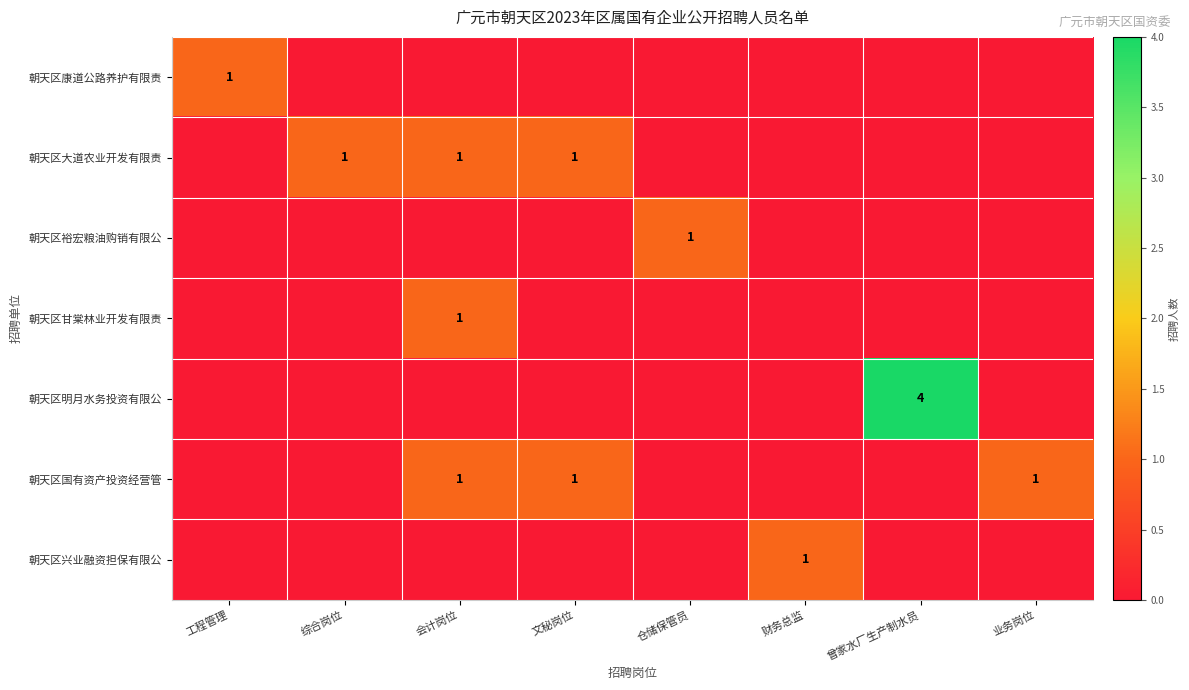

At which category is the sum across all series the highest?

曾家水厂生产制水员